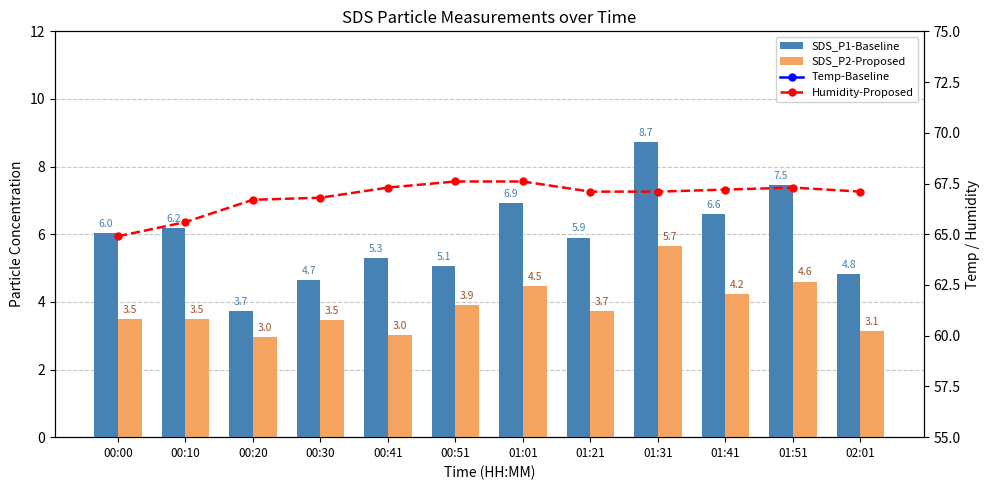

At how many categories does at least one series exceed 28?

12